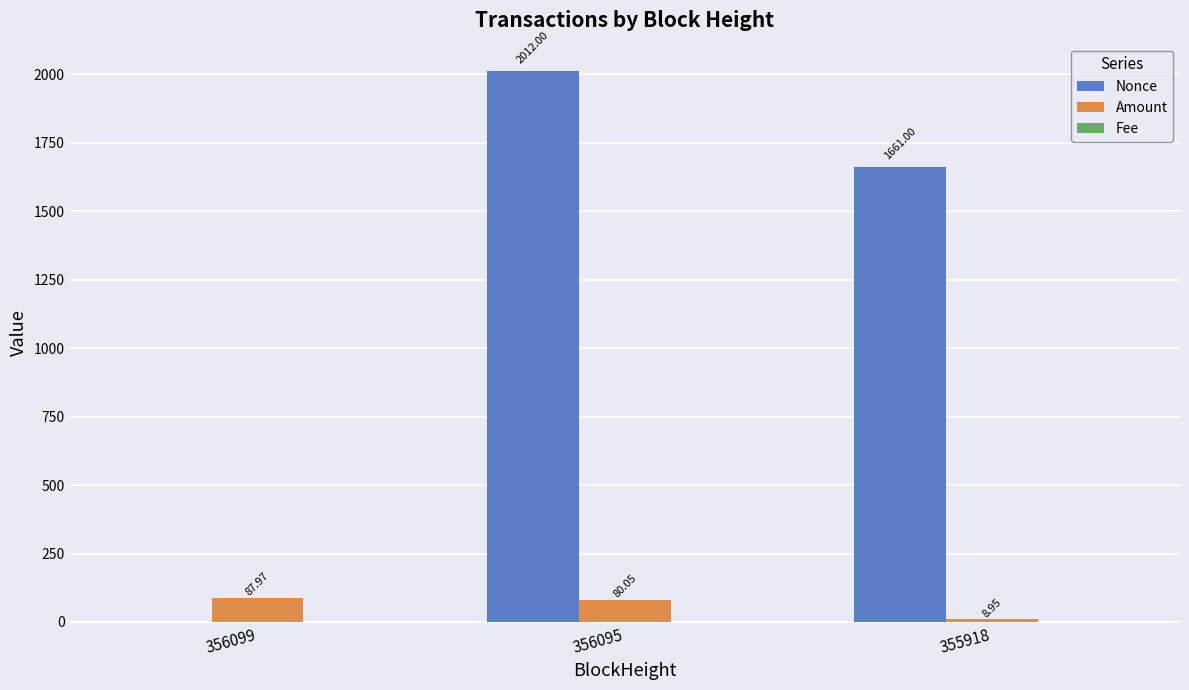

What is the sum of all Amount values?

177.0